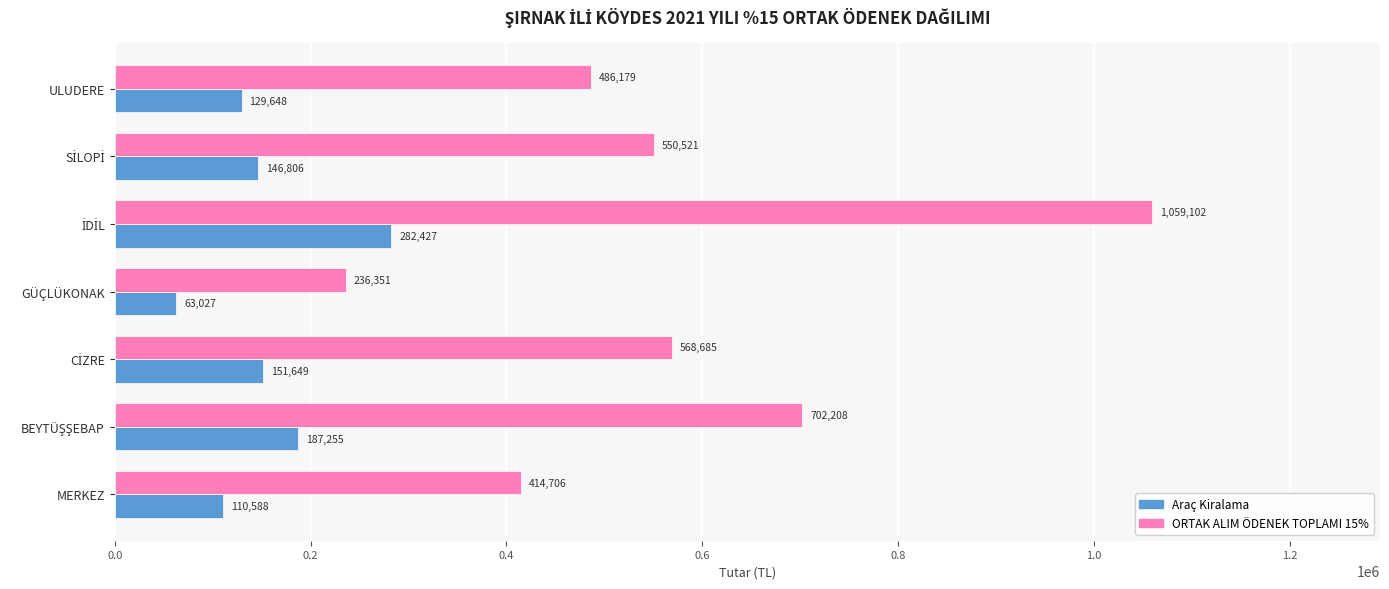

What is the difference between the highest and lowest values at ULUDERE?

356531.0